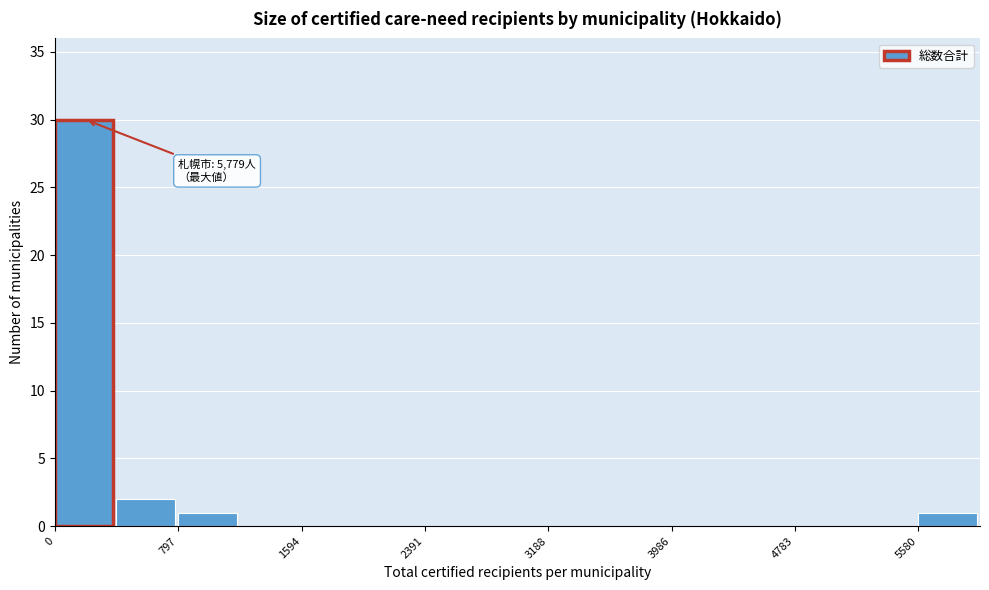

Read against the x-axis, roughly where is the centre of the tallest bar?

200